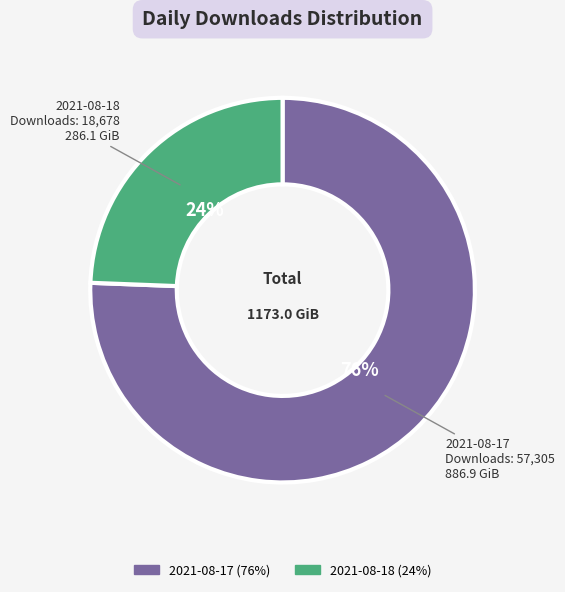

Is it true that 2021-08-17 is 76% of the pie?

True